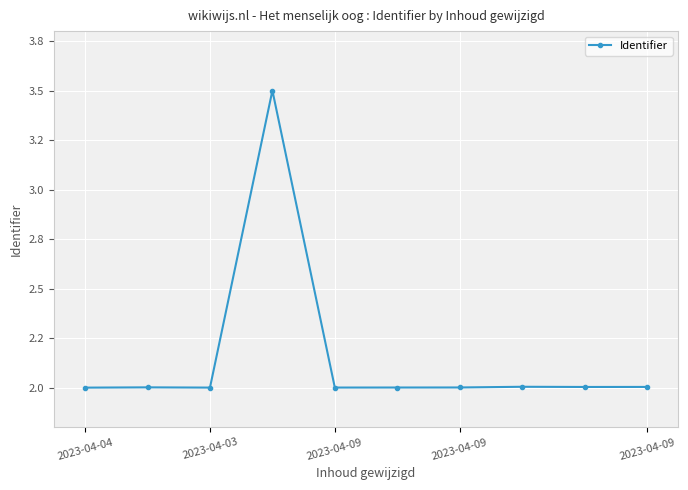

Does the chart have visible grid lines?

Yes